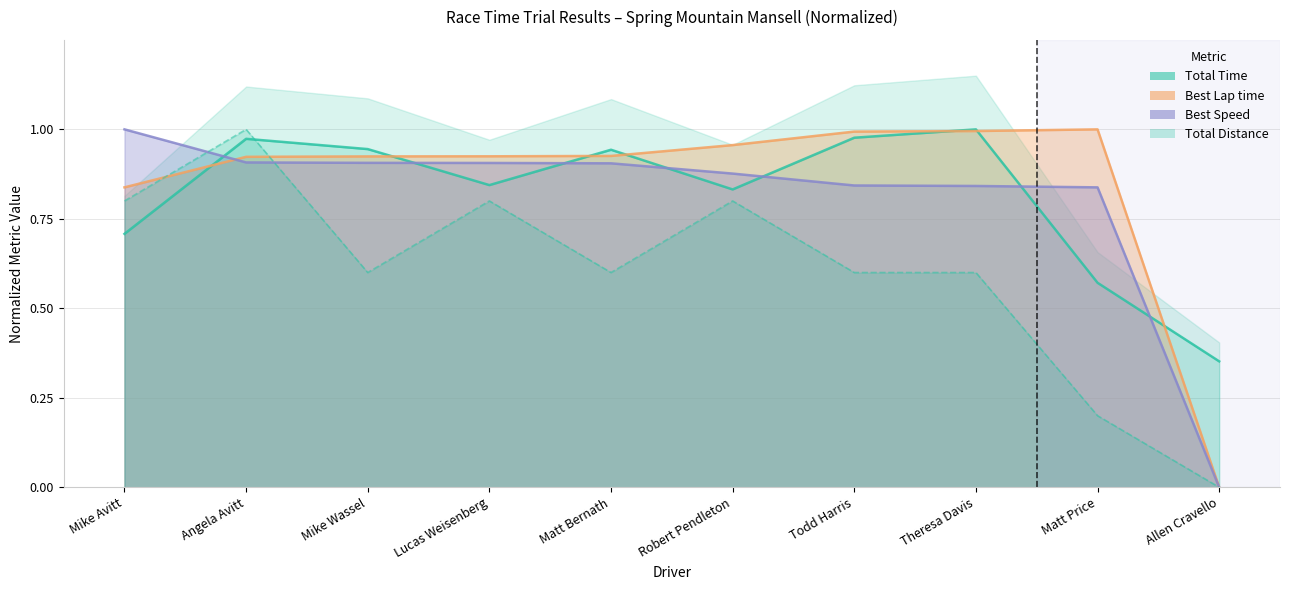

Does the chart display data point markers on the line(s)?

No